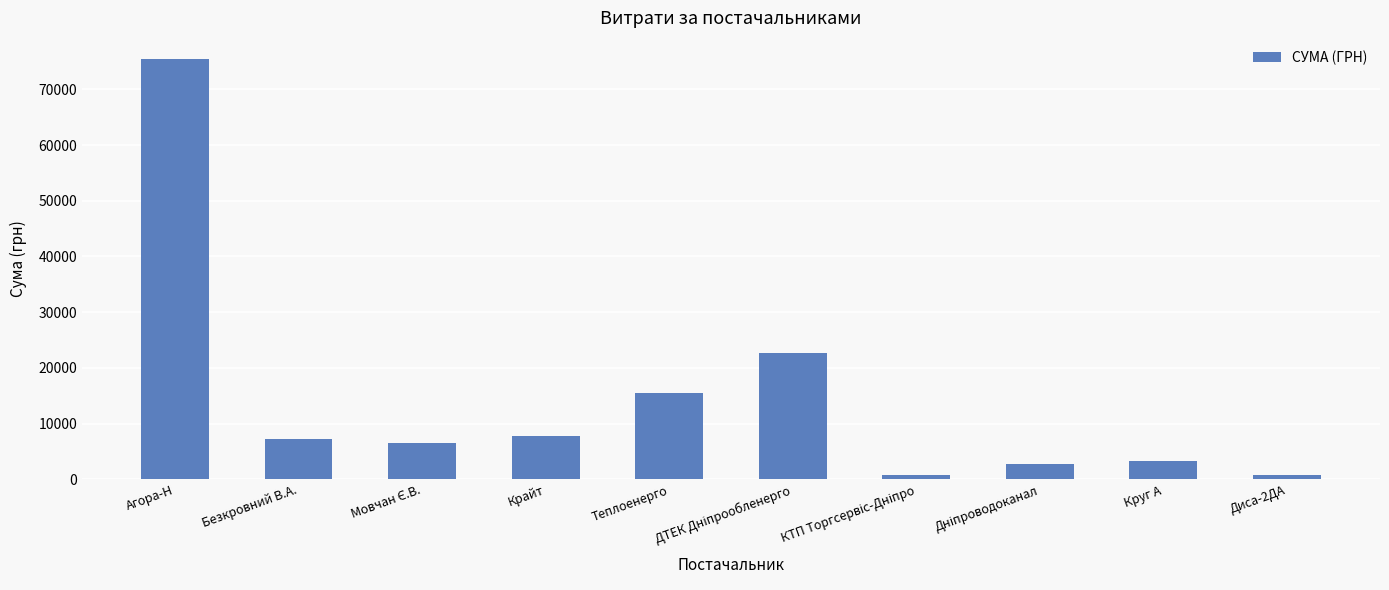

What is the greatest value displayed?

75464.6